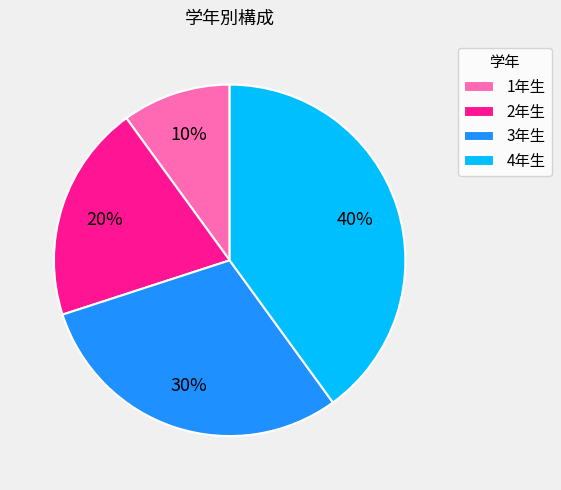

How many slices are in this pie chart?

4